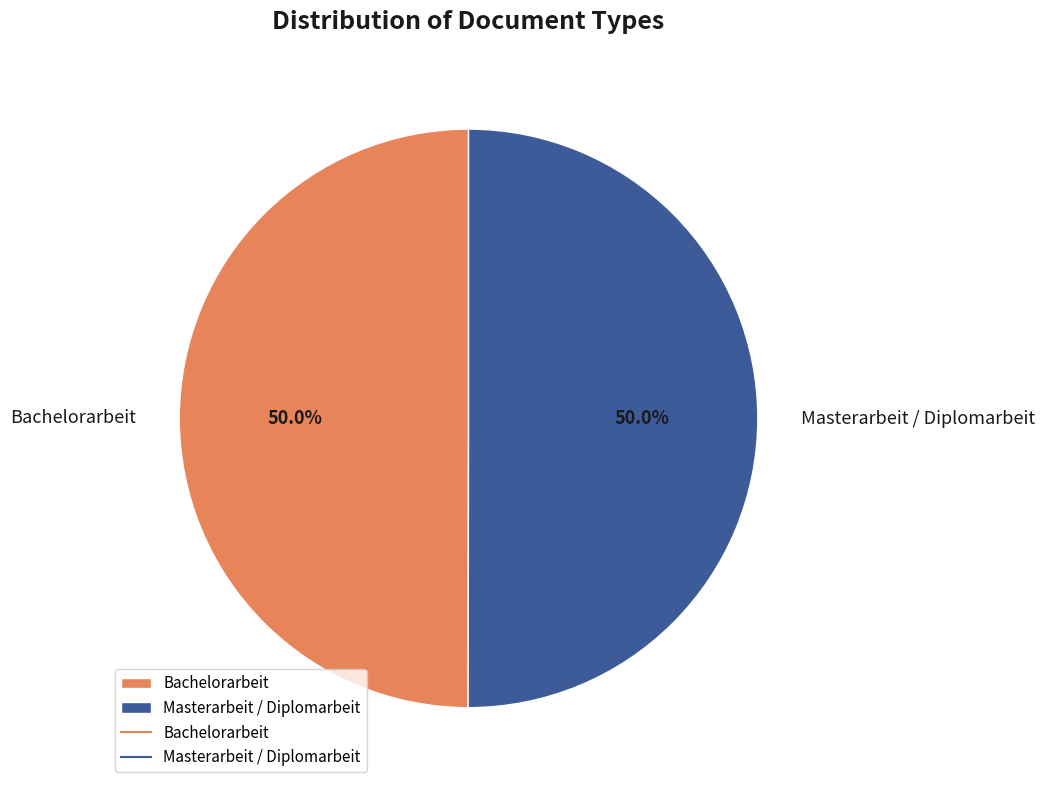

Approximately how many times larger is the value at Masterarbeit / Diplomarbeit compared to Bachelorarbeit?

1.0